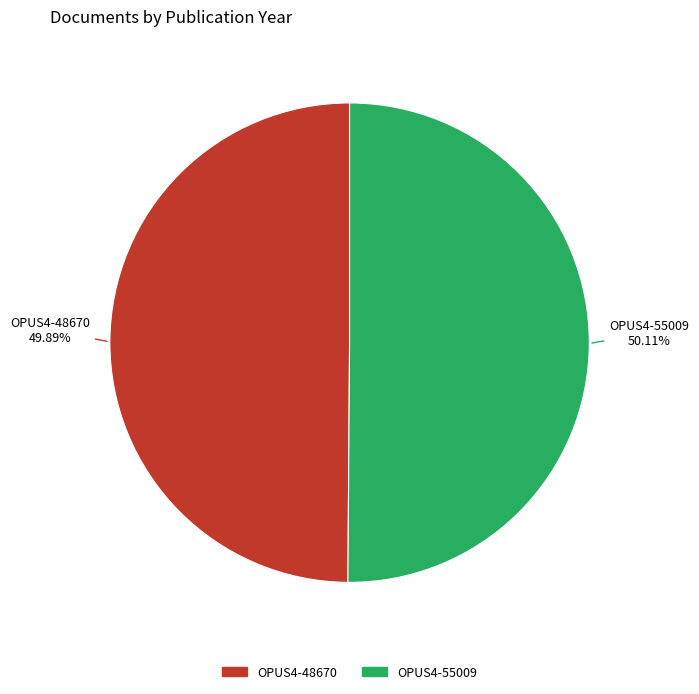

Approximately how many times larger is the value at OPUS4-48670 compared to OPUS4-55009?

1.0